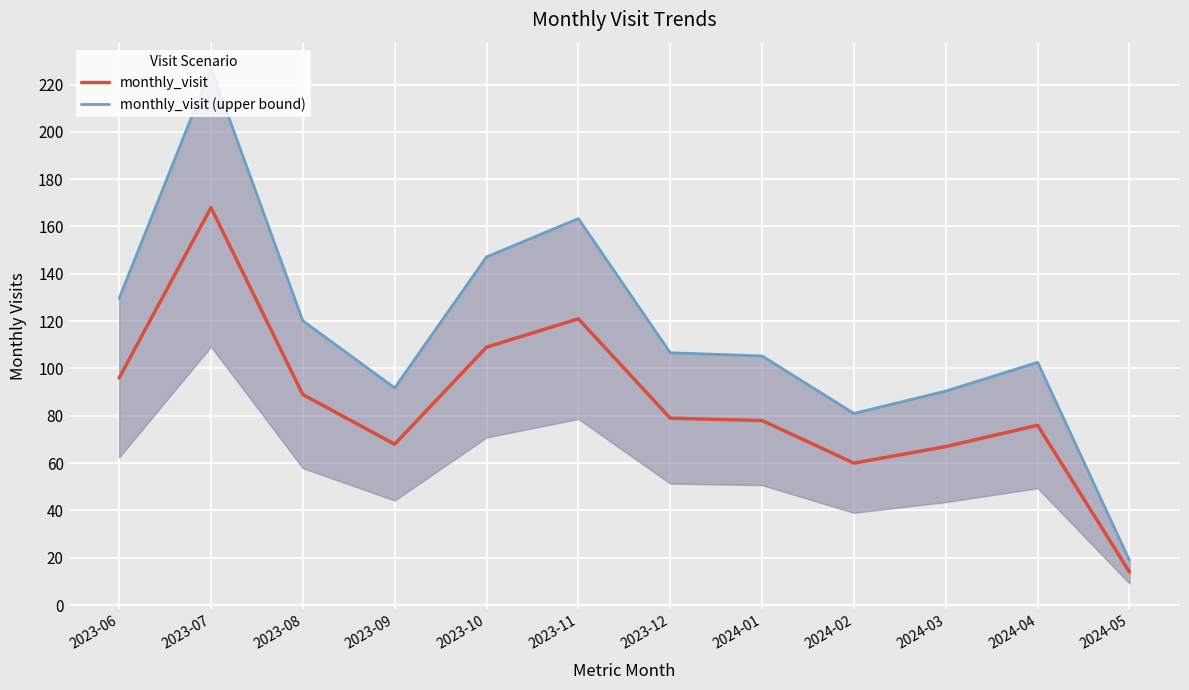

The value of monthly_visit at 2024-02 is 60.0. True or false?

True